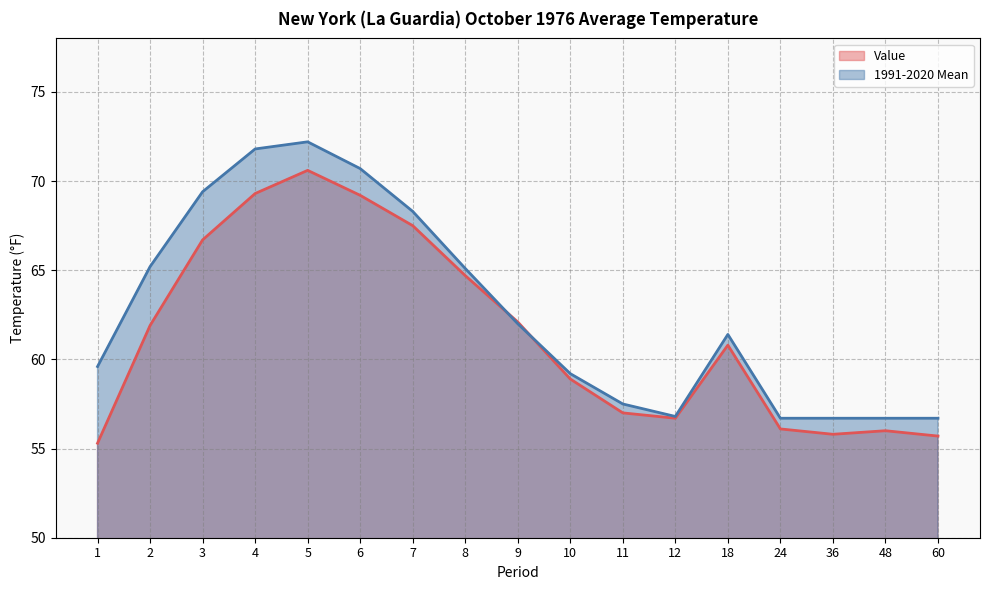

Which series has the largest total across all categories?

1991-2020 Mean